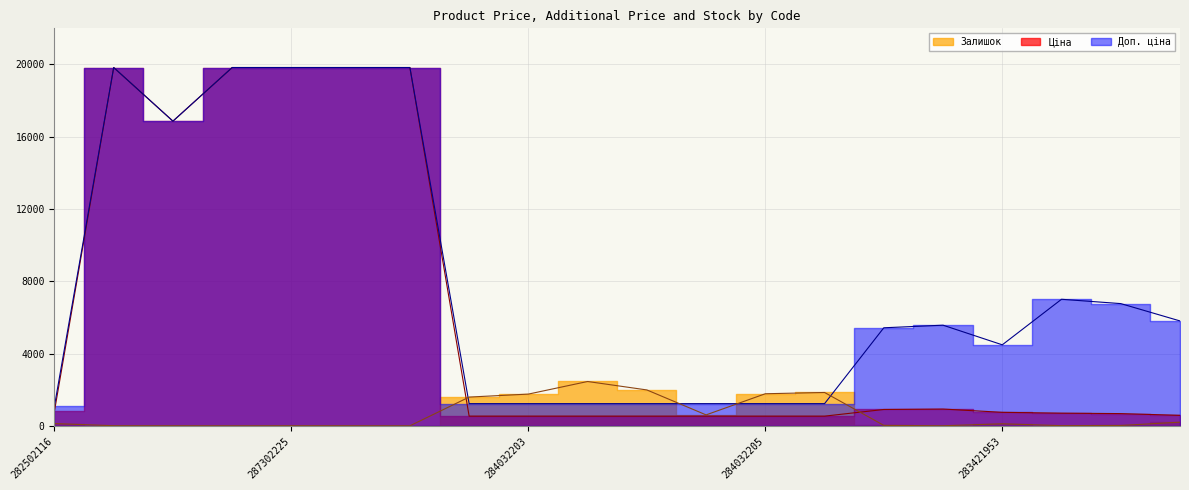

What is the value of the Доп. ціна point at the 6th from the left?

19831.1